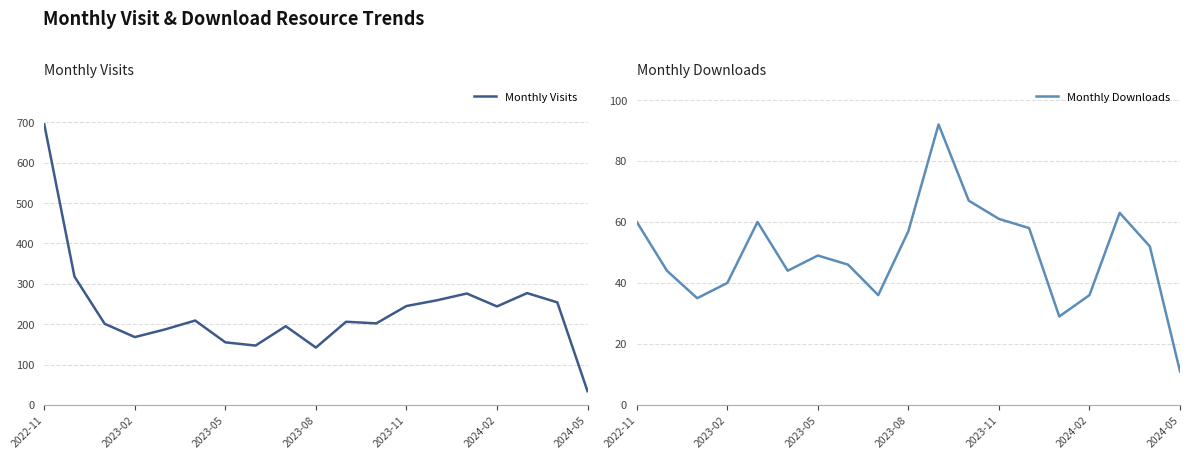

Which category has the lowest value in the Monthly Visits series?

2024-05